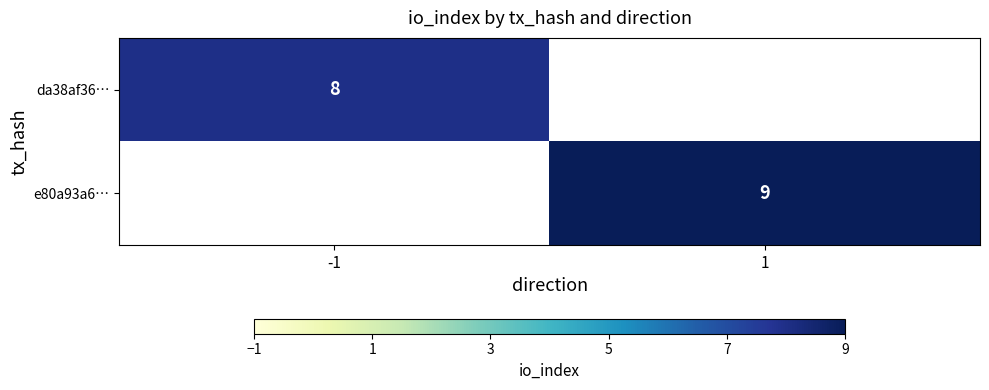

True or false: da38af36… has a value of 13 at -1.

False